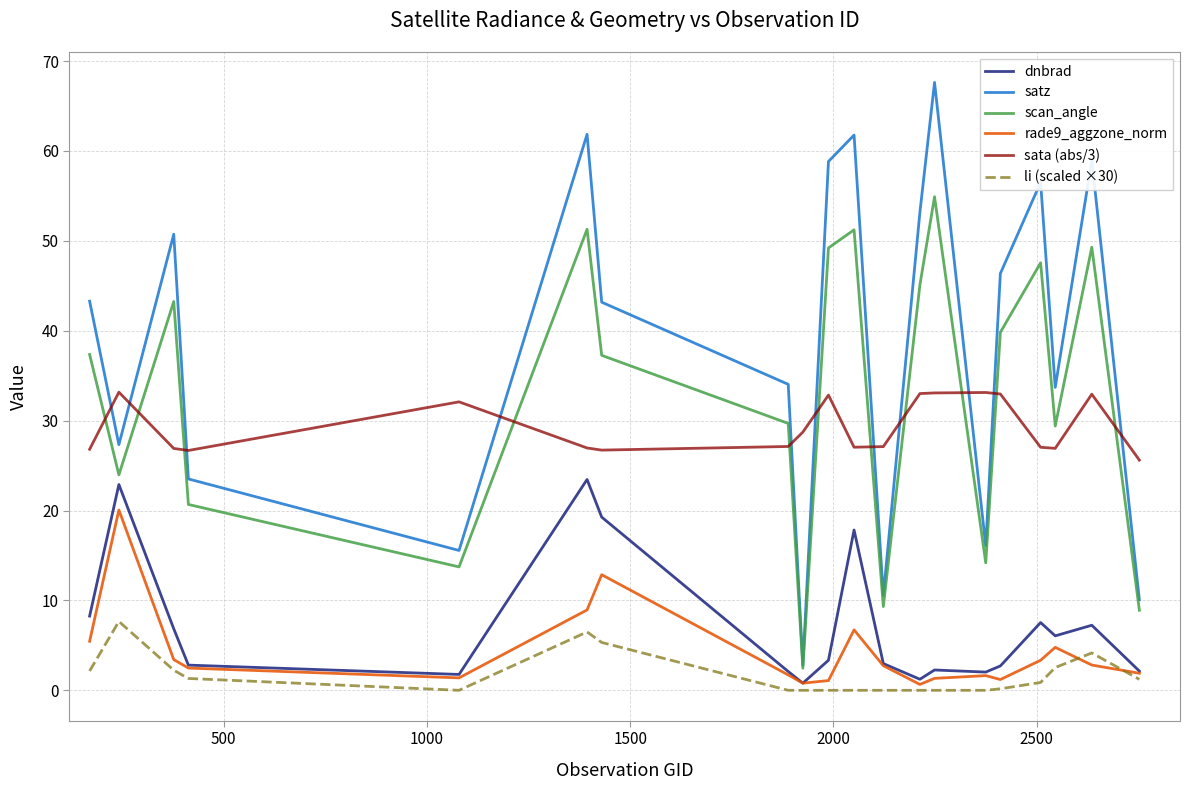

What is the maximum value shown in the chart?

67.6